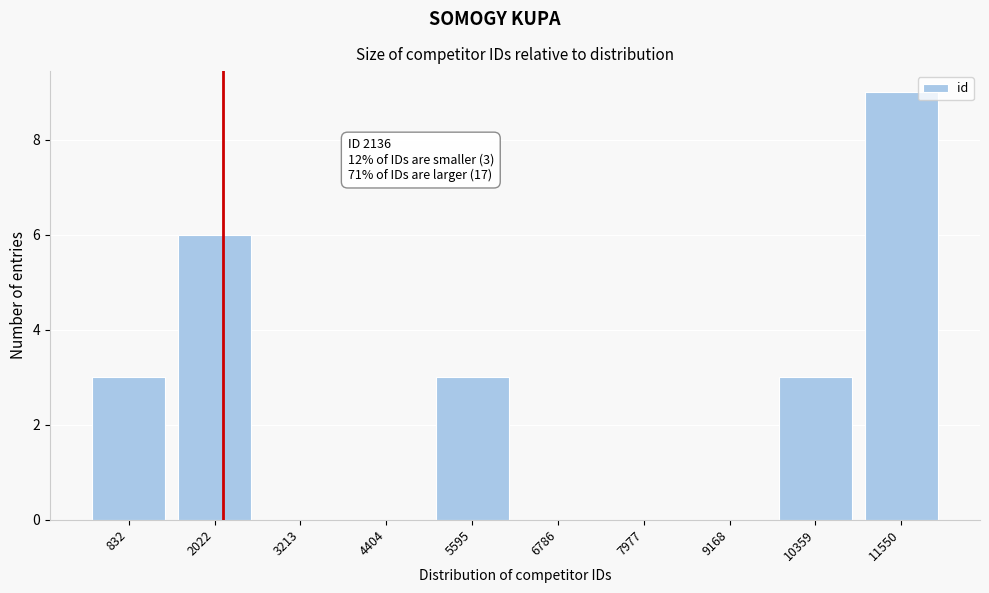

Reading left to right, list all the values displayed in this chart.

832=3	2022=6	3213=0	4404=0	5595=3	6786=0	7977=0	9168=0	10359=3	11550=9